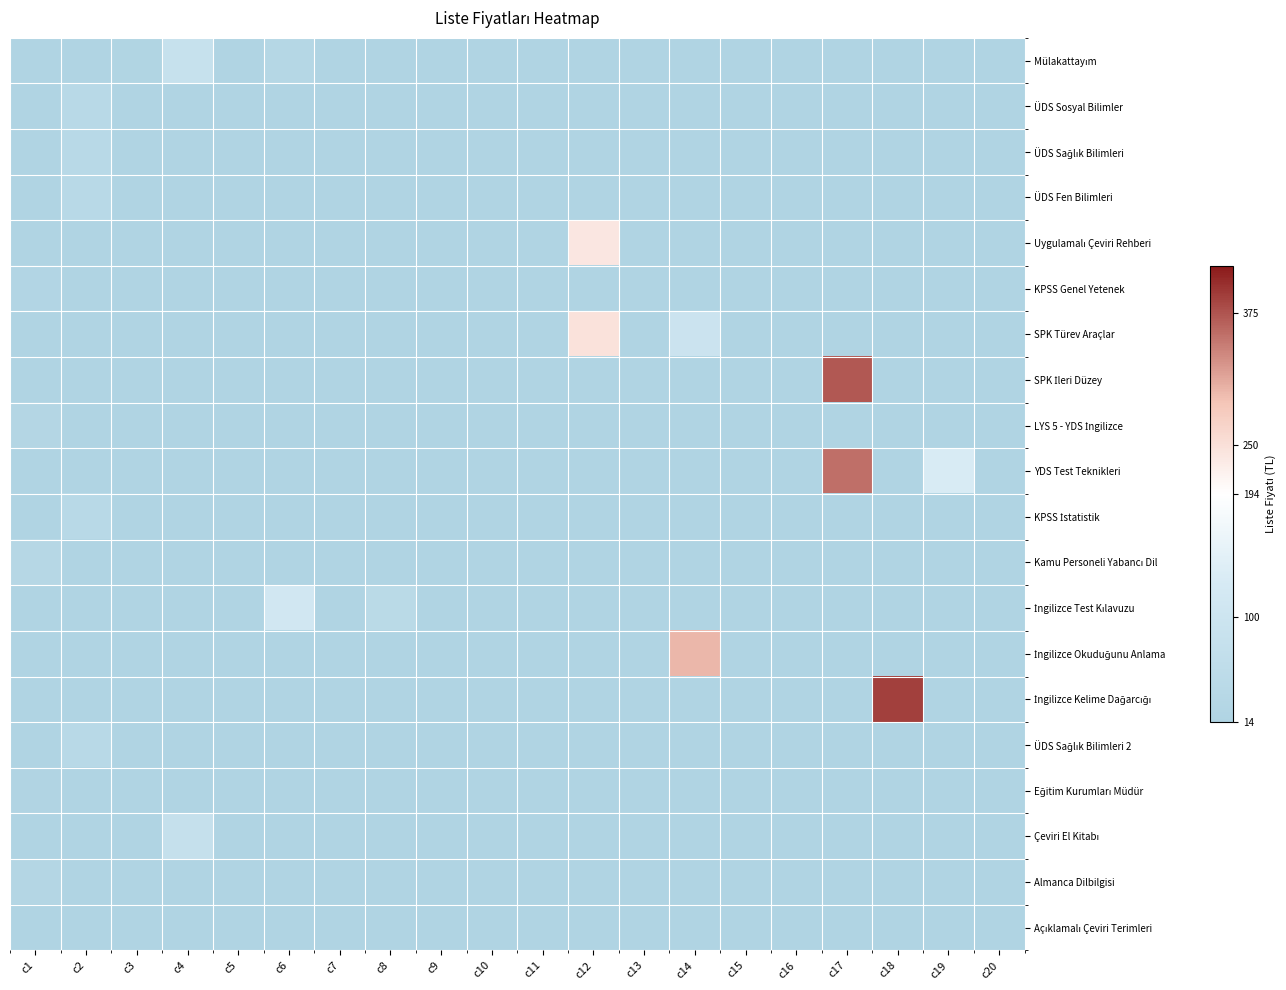

At how many categories does at least one series exceed 4?

11